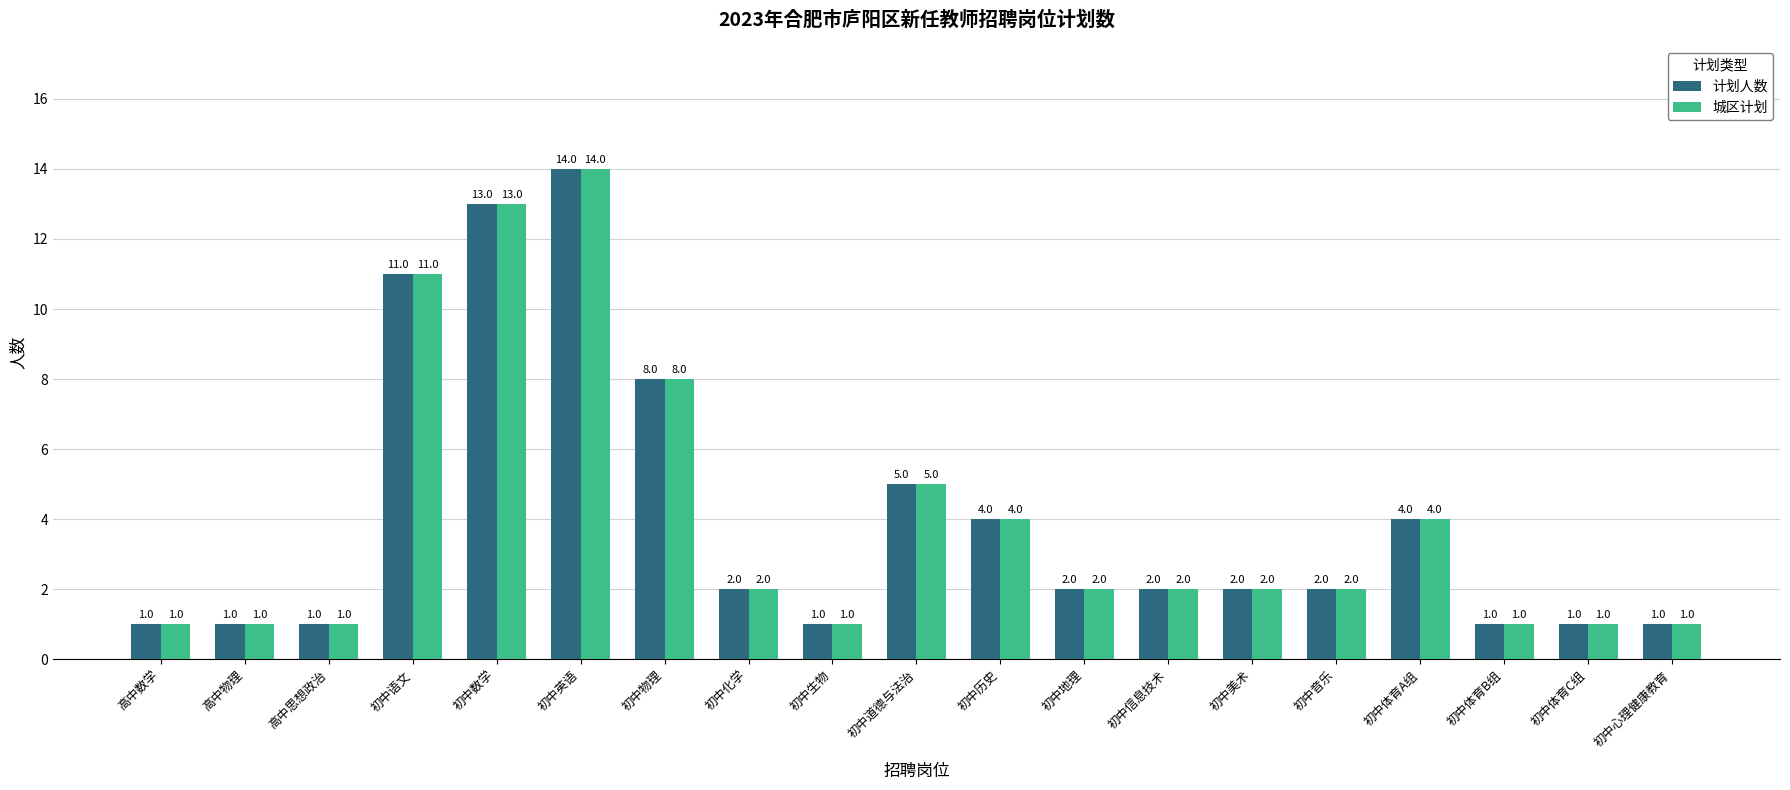

The 计划人数 series shows 1 at 初中历史. True or false?

False